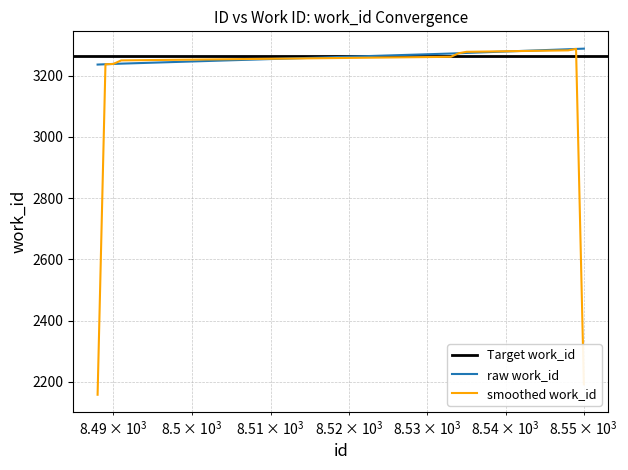

What is the change in value from 8490 to 8550?

+50